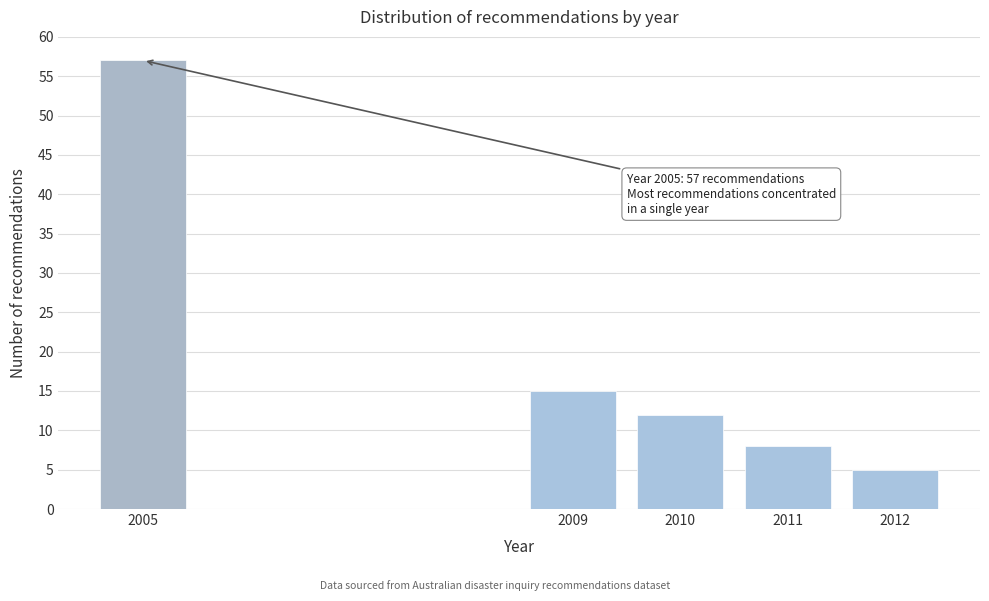

Reading right to left, transcribe all the data shown in this chart.

2012=5	2011=8	2010=12	2009=15	2005=57